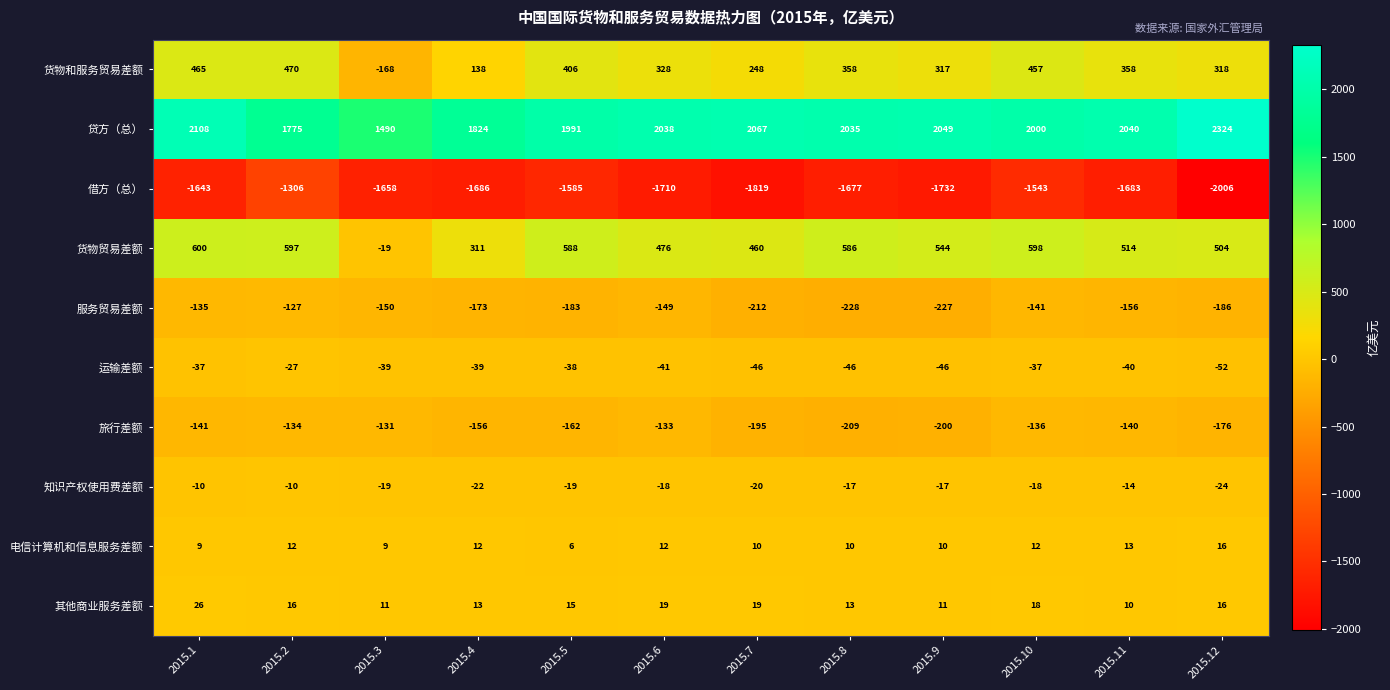

At which label does 知识产权使用费差额 reach its minimum?

2015.12